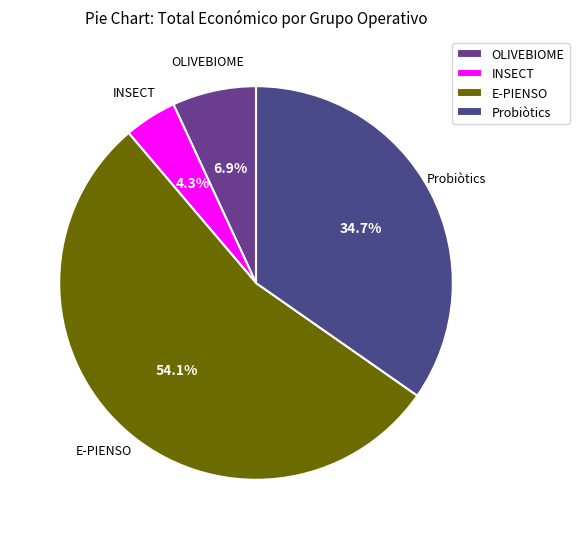

What is the smallest slice in the pie chart?

INSECT